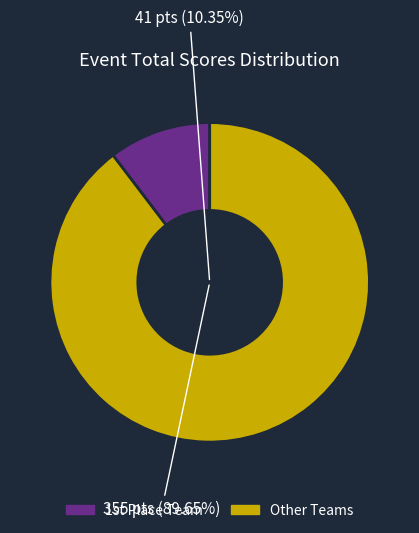

Does Steve Ginthum & Sal Lopez represent more than half of the total?

No